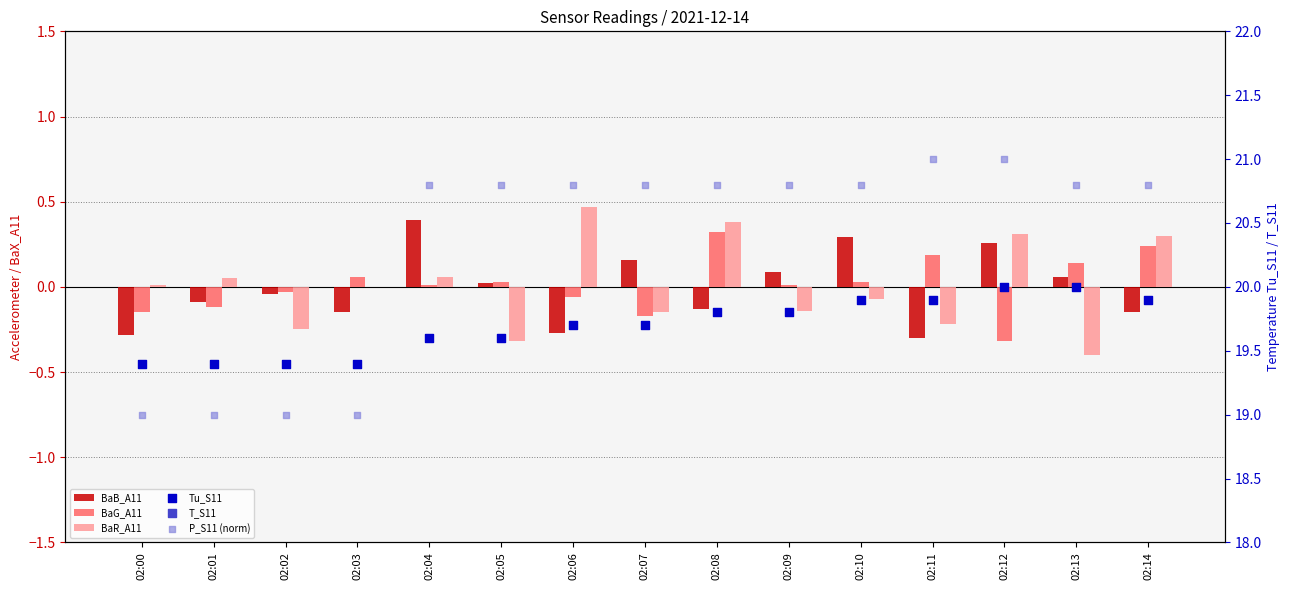

What are all the series names shown in the legend?

BaB_A11, BaG_A11, BaR_A11, Tu_S11, T_S11, P_S11 (norm)